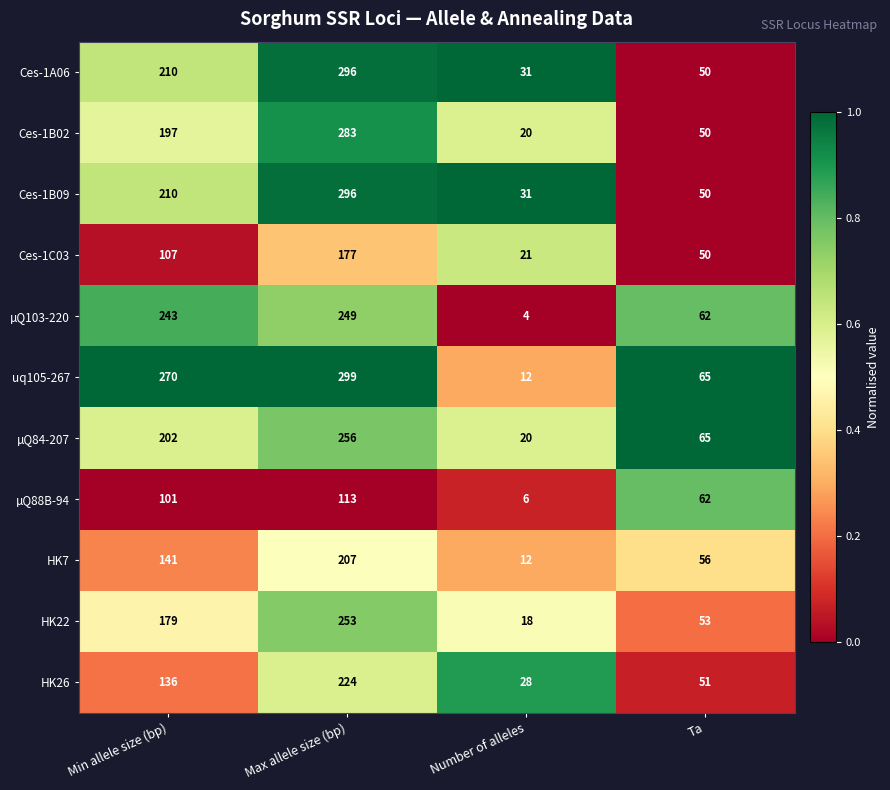

Is it true that Ces-1B02 equals 293 at Min allele size (bp)?

False